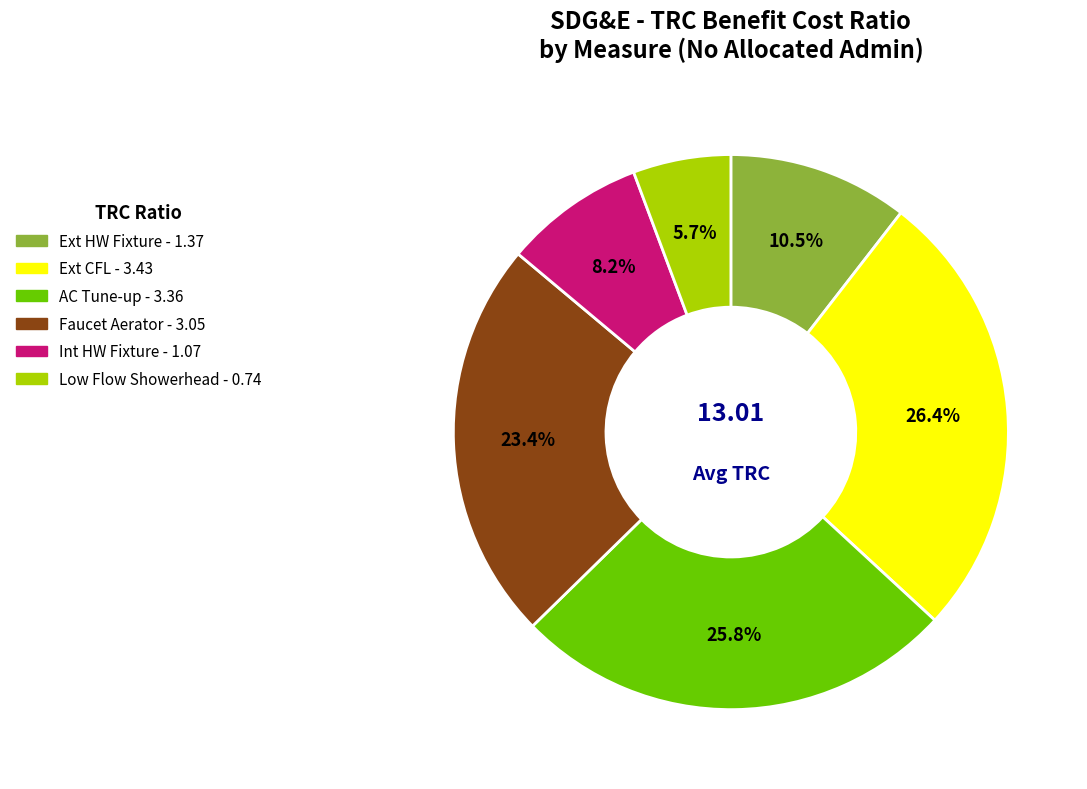

How many segments does this pie chart have?

6